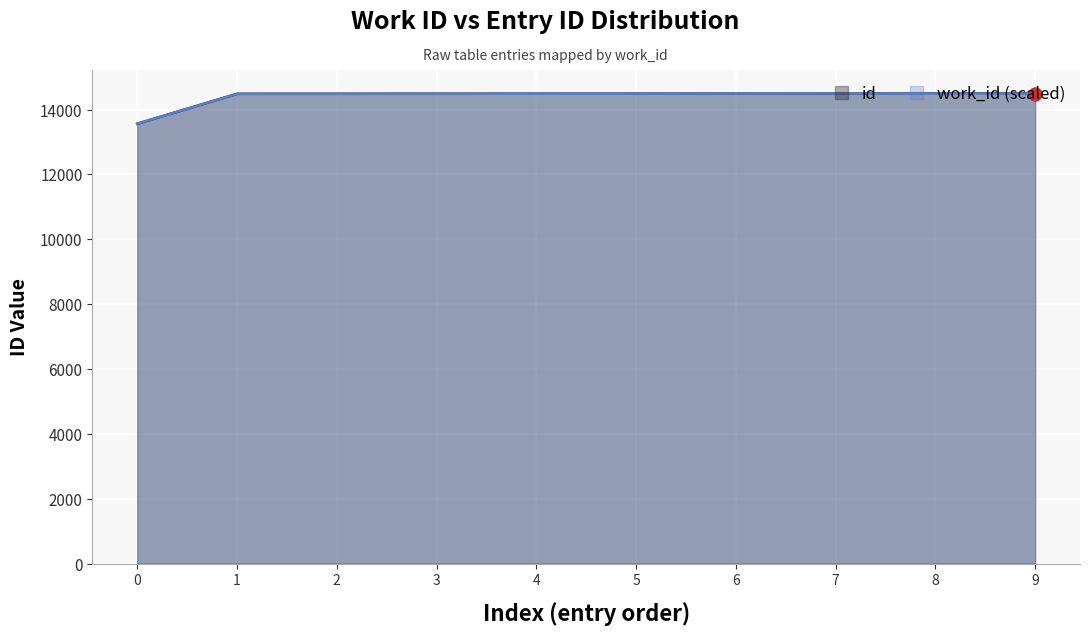

What are all the series names shown in the legend?

id, work_id (scaled)